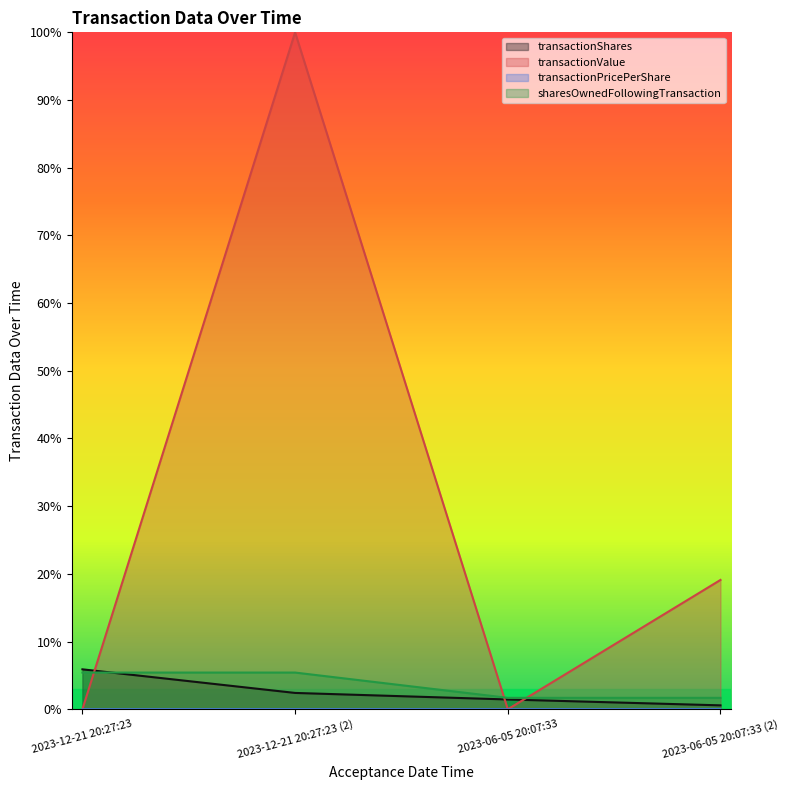

What is the spread (max minus min) of values at 2023-12-21 20:27:23?

19473.5